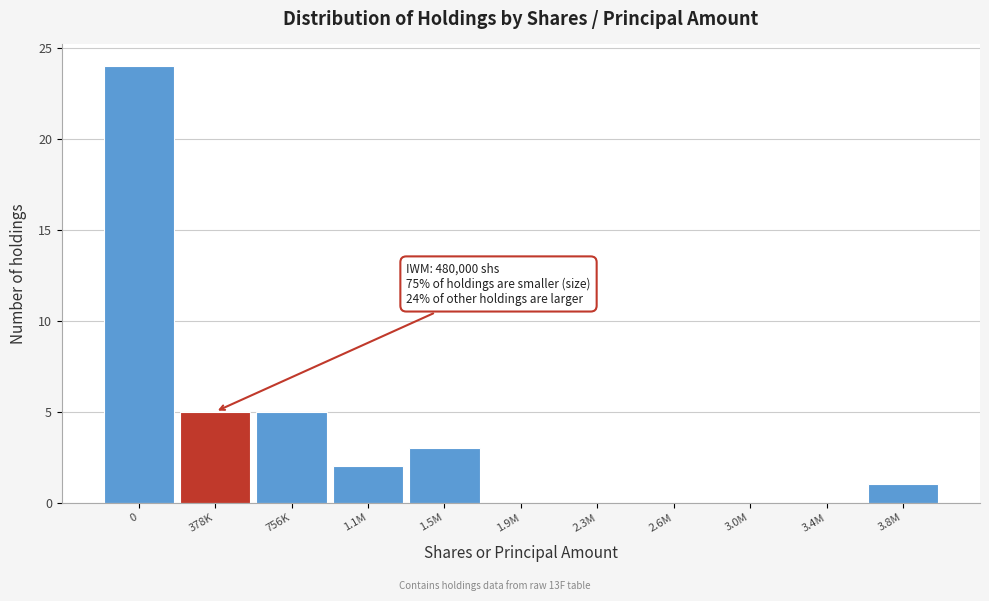

Reading left to right, extract all data points from this chart.

0=24	378K=5	756K=5	1.1M=2	1.5M=3	1.9M=0	2.3M=0	2.6M=0	3.0M=0	3.4M=0	3.8M=1